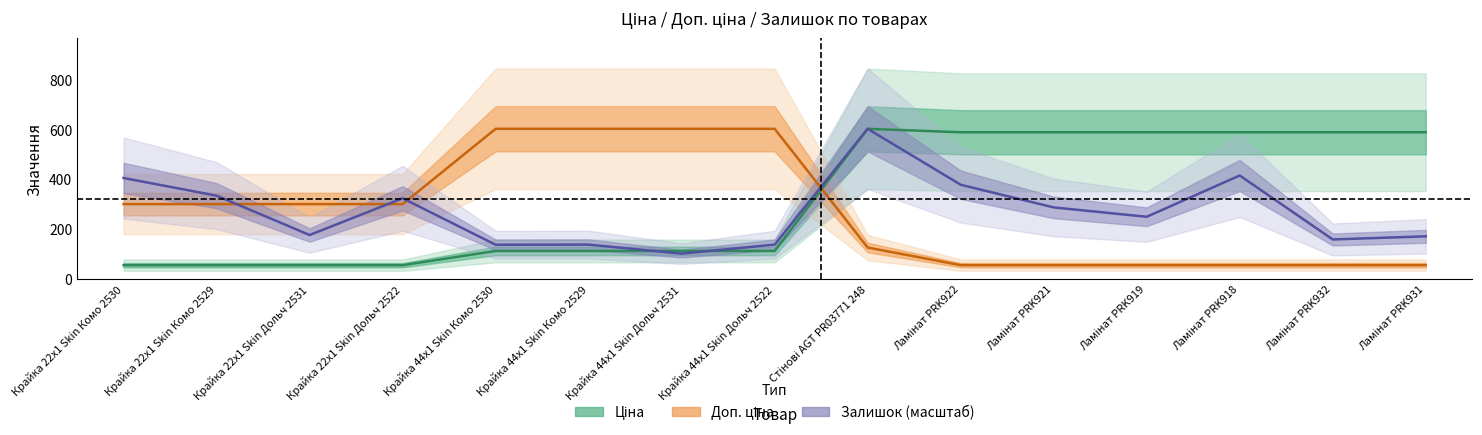

Rank the series at Крайка 22x1 Skin Комо 2529 from lowest to highest value.

Ціна, Доп. ціна, Залишок